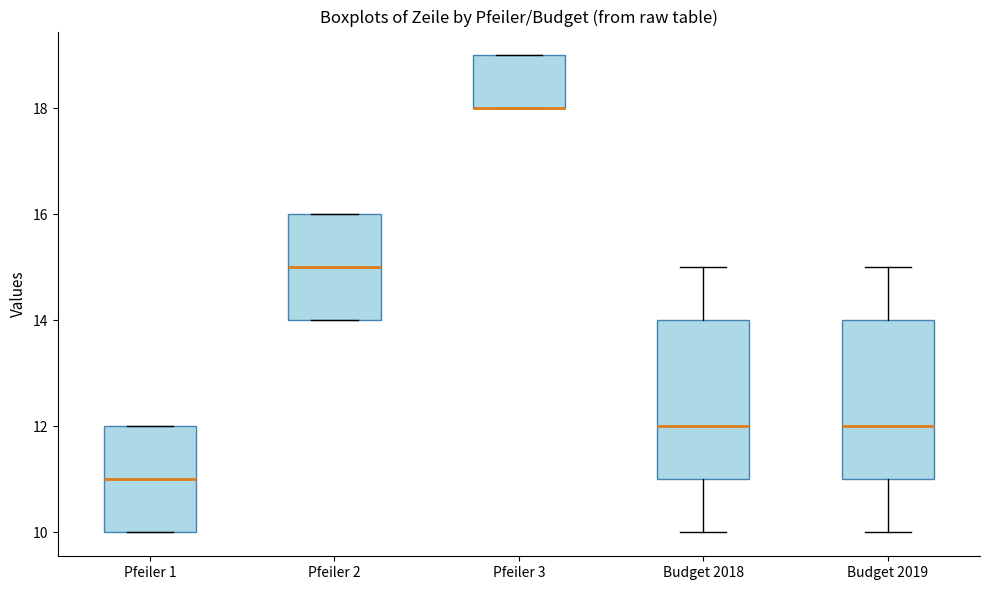

Reading left to right, transcribe this box plot: for each box, give where its median line is, the range the box spans, and where its two whiskers end, as read against the y-axis. The values are not printed on the chart, so give them approximately, as read against the axis.

Pfeiler 1: median 11, box 10 to 12, whiskers 10 to 12
Pfeiler 2: median 15, box 14 to 16, whiskers 14 to 16
Pfeiler 3: median 18 (drawn on the box's lower edge), box 18 to 19, whiskers 18 to 19
Budget 2018: median 12, box 11 to 14, whiskers 10 to 15
Budget 2019: median 12, box 11 to 14, whiskers 10 to 15